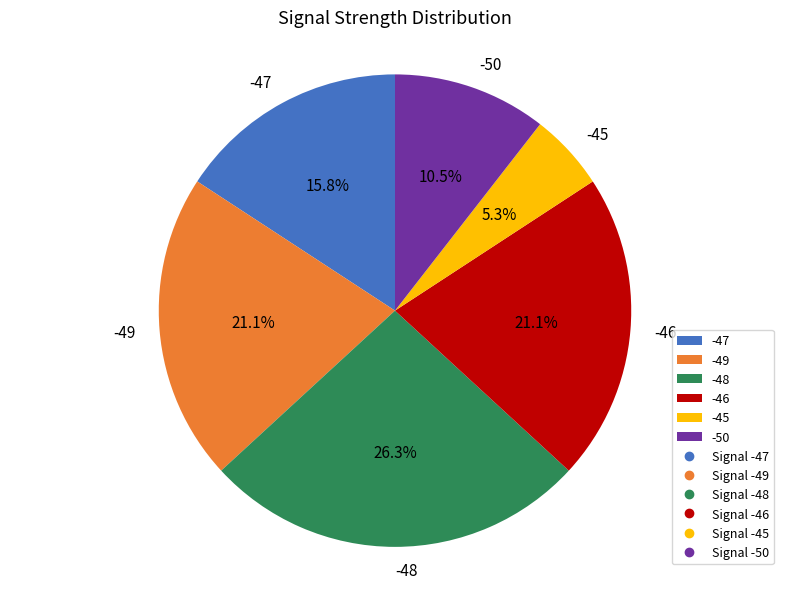

To the nearest percent, what is the combined percentage of -49 and -45?

26%